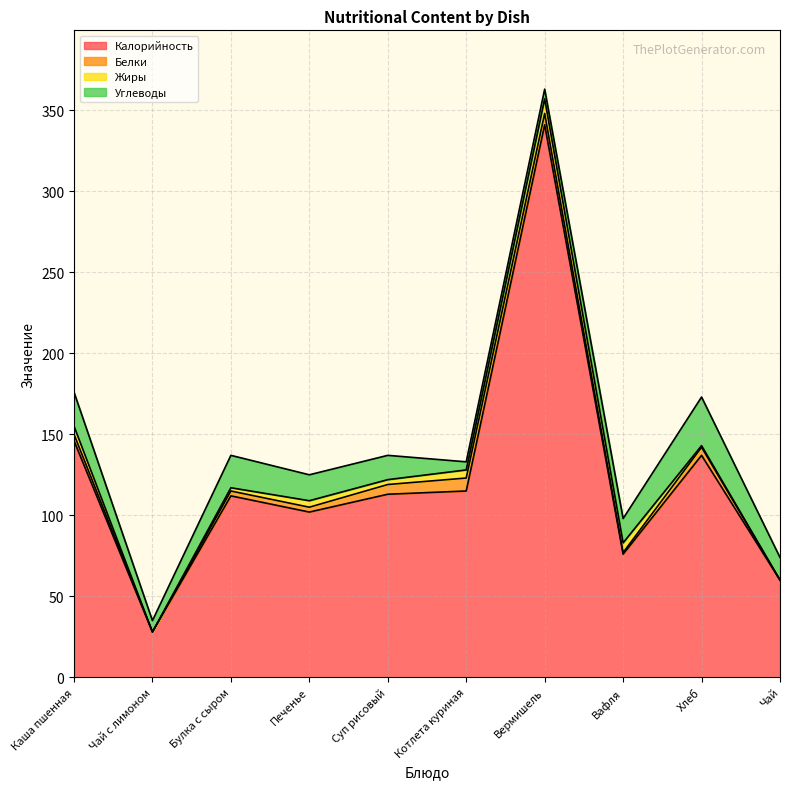

Reading left to right, list all the values displayed in this chart.

Калорийность: 146	28	112	102	113	115	341	76	137	60
Белки: 4	0	3	3	6	8	7	1	5	0
Жиры: 5	0	2	4	3	5	9	6	1	0
Углеводы: 21	7	20	16	15	5	6	15	30	14